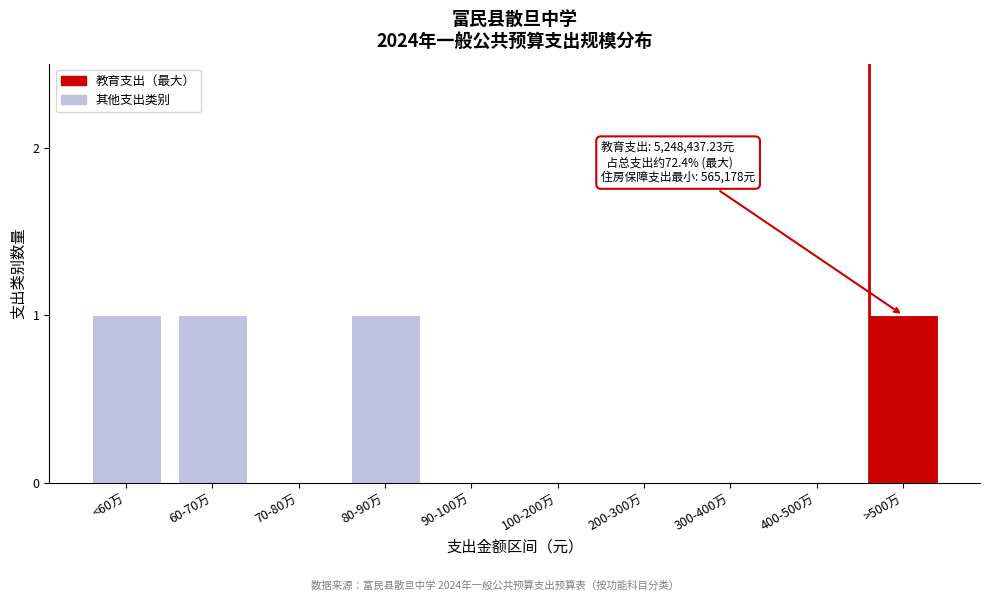

Reading left to right, transcribe all the data shown in this chart.

<60万=1	60-70万=1	70-80万=0	80-90万=1	90-100万=0	100-200万=0	200-300万=0	300-400万=0	400-500万=0	>500万=1